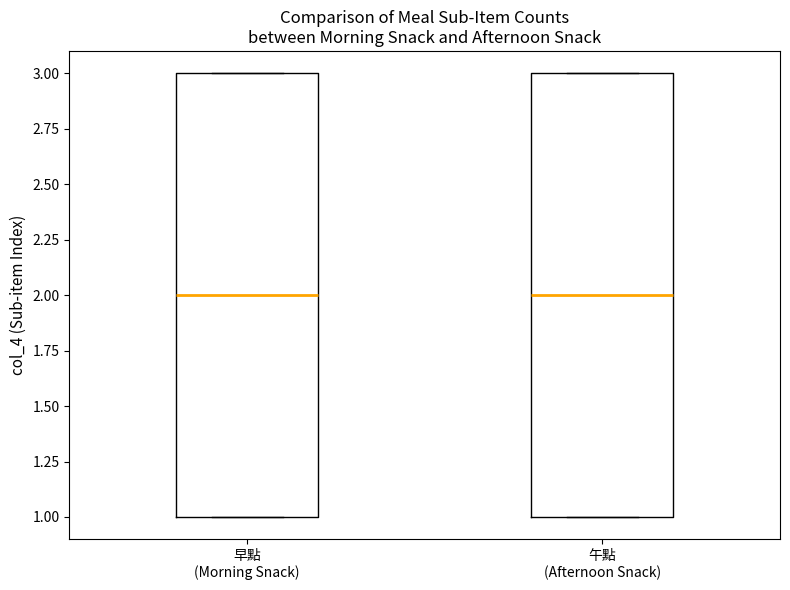

Reading left to right, transcribe this box plot: for each box, give where its median line is, the range the box spans, and where its two whiskers end, as read against the y-axis. The values are not printed on the chart, so give them approximately, as read against the axis.

早點 (Morning Snack): median 2, box 1 to 3, whiskers 1 to 3
午點 (Afternoon Snack): median 2, box 1 to 3, whiskers 1 to 3